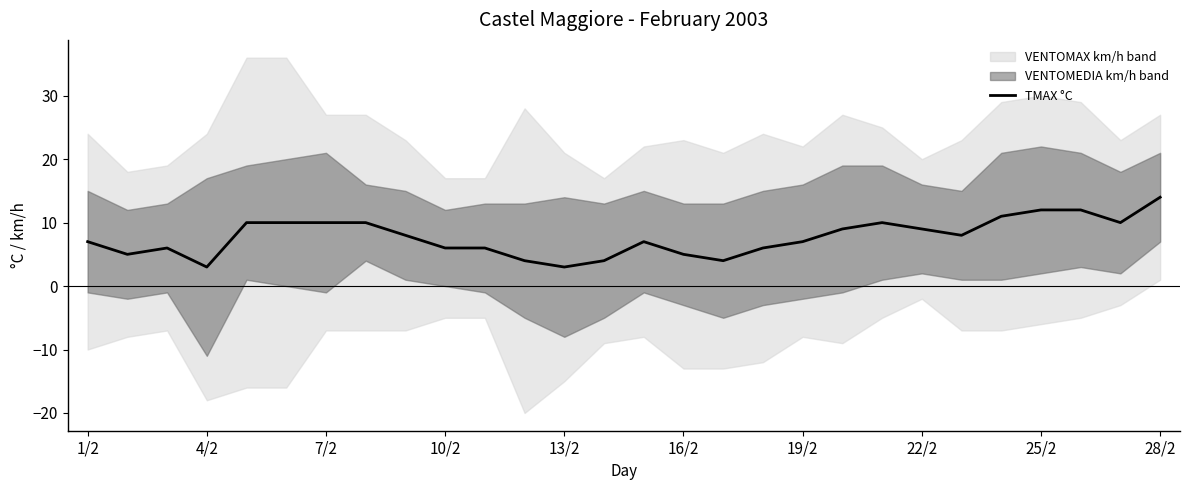

Reading left to right, transcribe all the data shown in this chart.

7	5	6	3	10	10	10	10	8	6	6	4	3	4	7	5	4	6	7	9	10	9	8	11	12	12	10	14